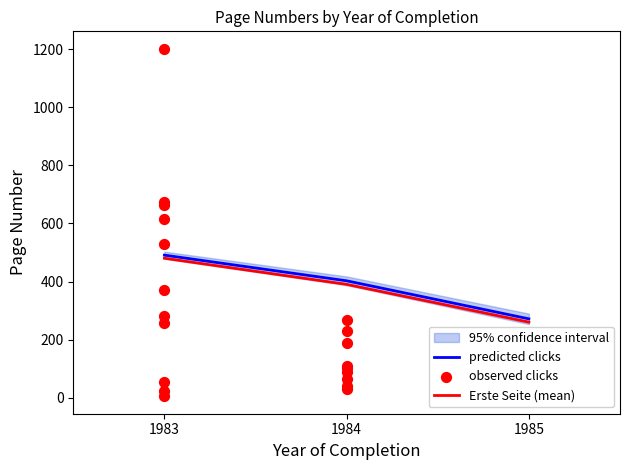

What is the change in value from 1984 to 1984?

+11